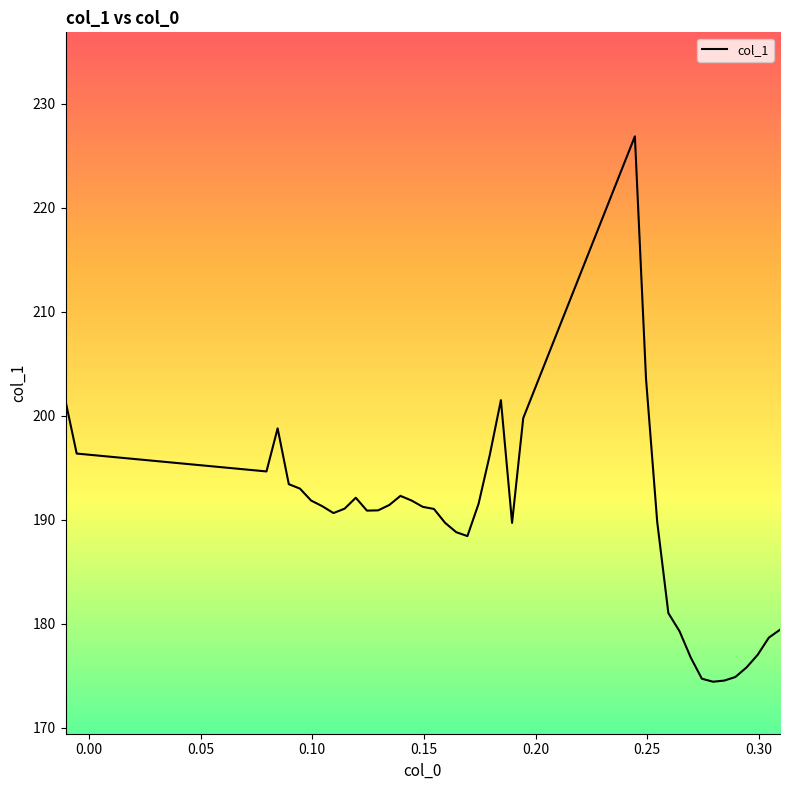

What is the difference between the maximum and minimum values?

52.4